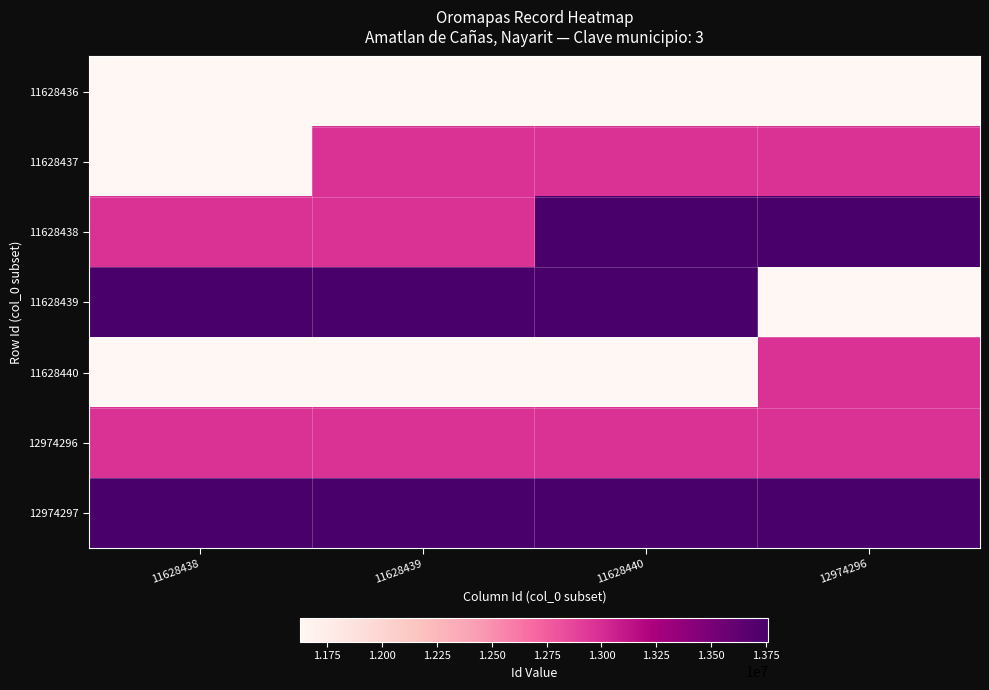

What is the total value across all series at 11628438?

88355198